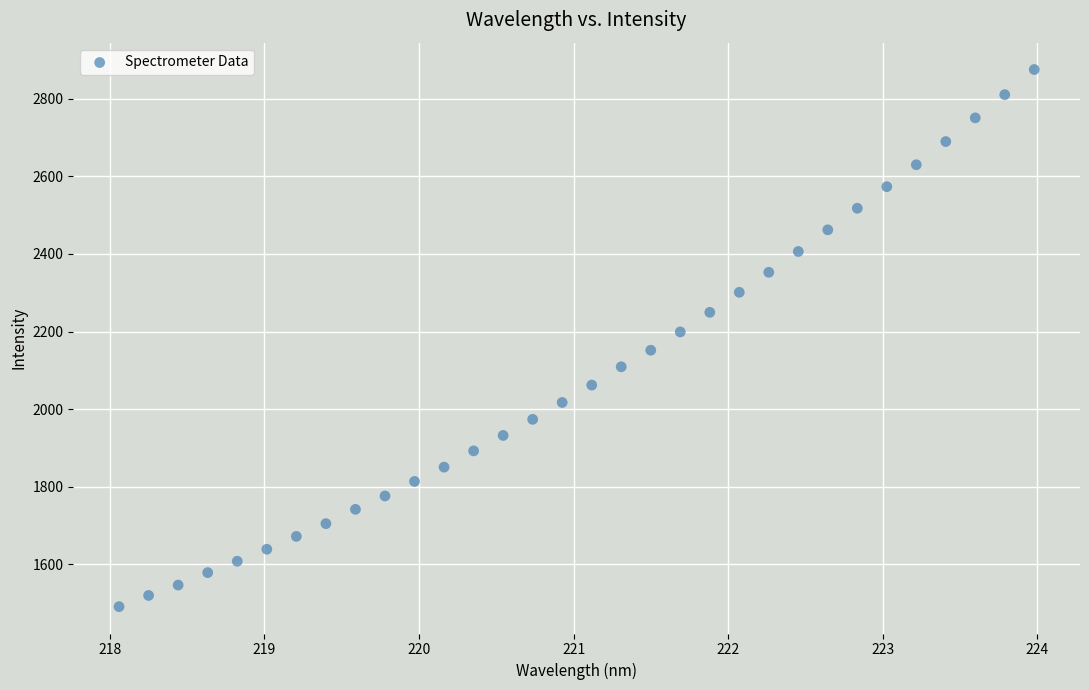

What is the range of X values (max minus min)?

5.9